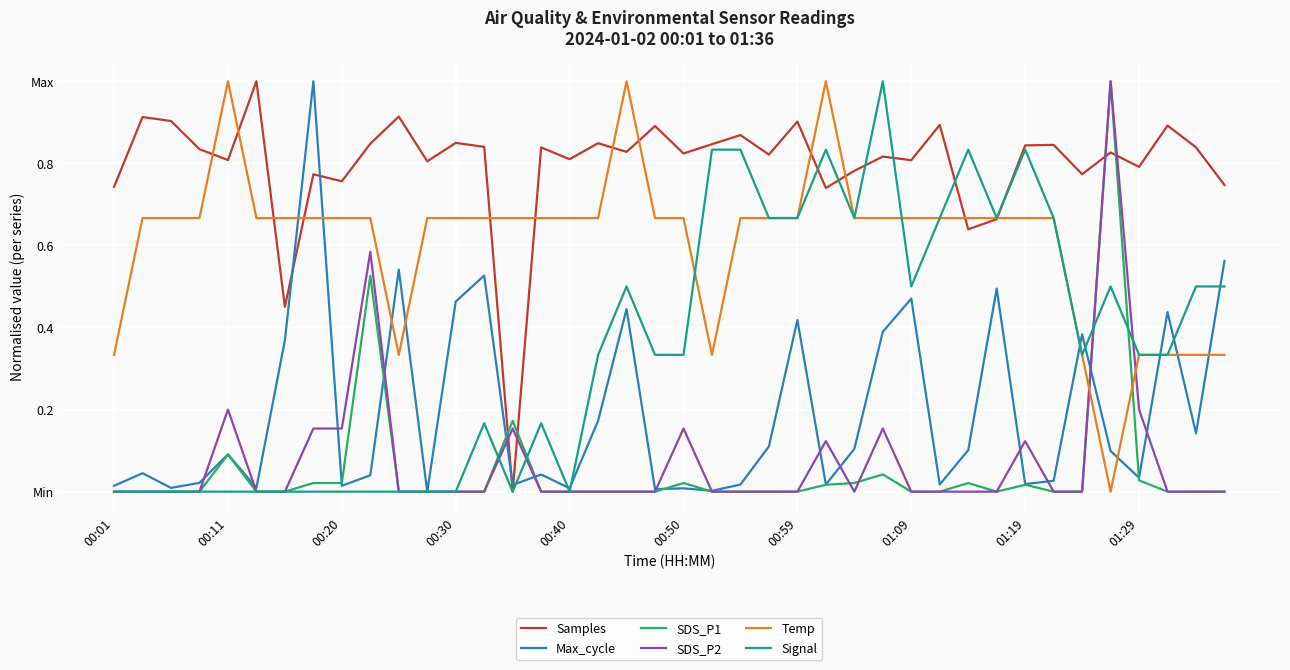

Which series has the largest total across all categories?

Samples